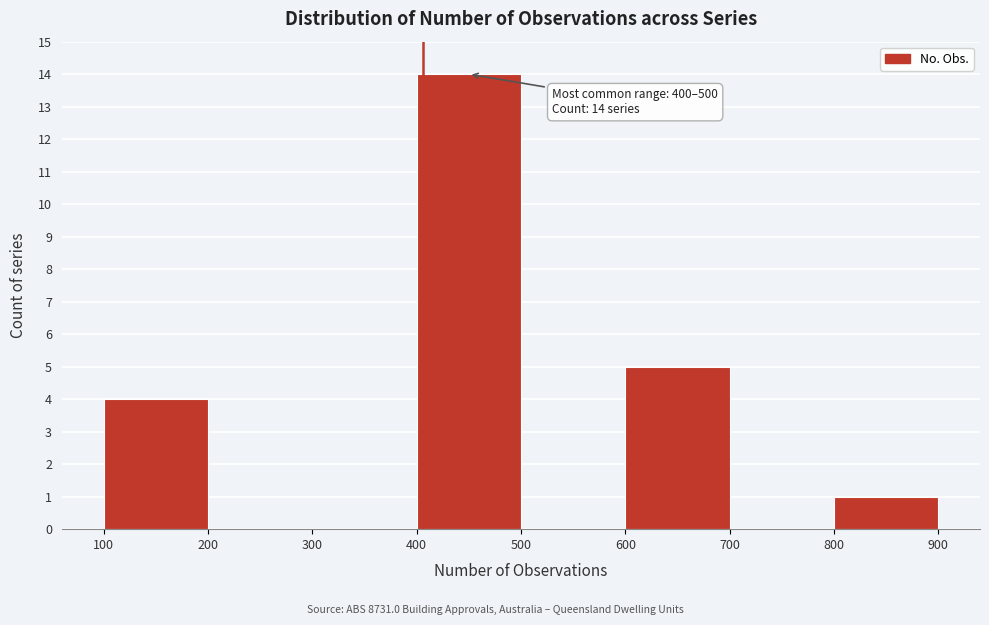

Which range on the x-axis has the tallest bar?

400 to 500